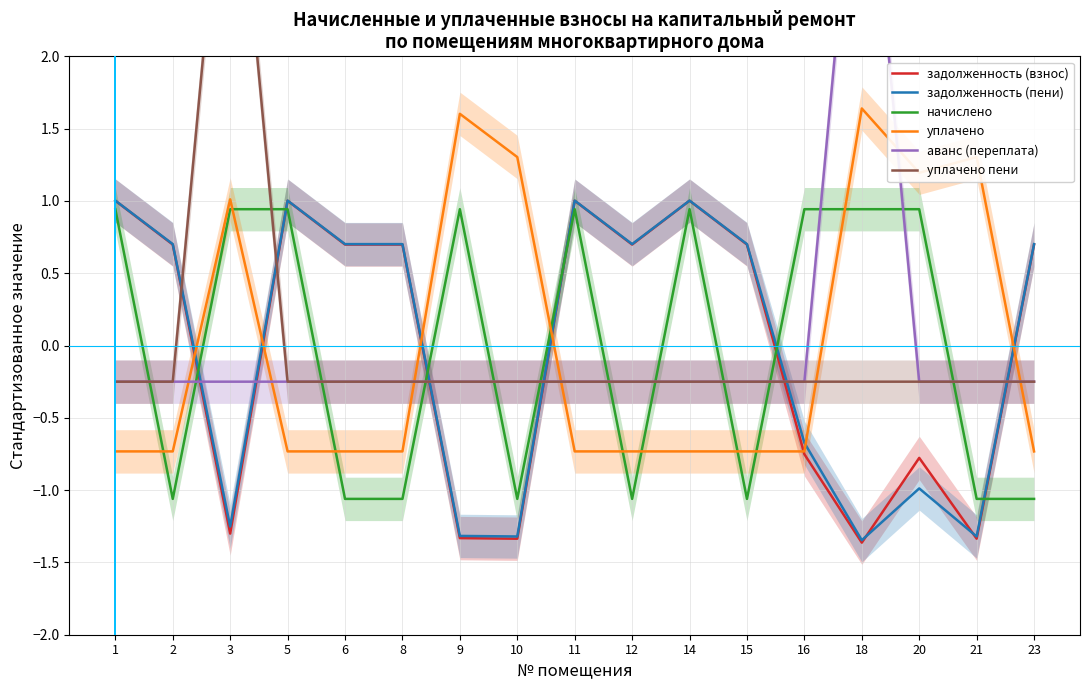

Read the аванс (переплата) value at 10.

-0.3